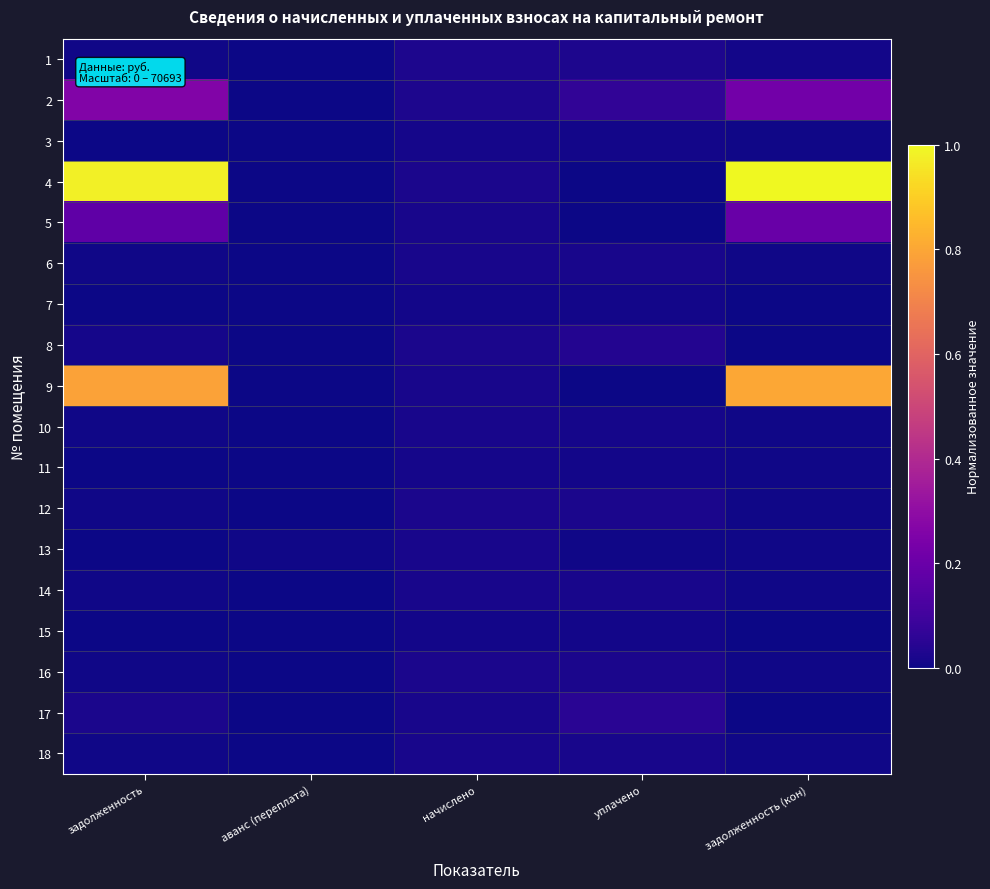

Reading left to right, what are all the values shown in this chart?

1: задолженность=0.0	аванс (переплата)=0.0	начислено=0.0	уплачено=0.0	задолженность (кон)=0.0
2: задолженность=0.3	аванс (переплата)=0.0	начислено=0.0	уплачено=0.1	задолженность (кон)=0.2
3: задолженность=0.0	аванс (переплата)=0.0	начислено=0.0	уплачено=0.0	задолженность (кон)=0.0
4: задолженность=1.0	аванс (переплата)=0.0	начислено=0.0	уплачено=0.0	задолженность (кон)=1.0
5: задолженность=0.2	аванс (переплата)=0.0	начислено=0.0	уплачено=0.0	задолженность (кон)=0.2
6: задолженность=0.0	аванс (переплата)=0.0	начислено=0.0	уплачено=0.0	задолженность (кон)=0.0
7: задолженность=0.0	аванс (переплата)=0.0	начислено=0.0	уплачено=0.0	задолженность (кон)=0.0
8: задолженность=0.0	аванс (переплата)=0.0	начислено=0.0	уплачено=0.0	задолженность (кон)=0.0
9: задолженность=0.8	аванс (переплата)=0.0	начислено=0.0	уплачено=0.0	задолженность (кон)=0.8
10: задолженность=0.0	аванс (переплата)=0.0	начислено=0.0	уплачено=0.0	задолженность (кон)=0.0
11: задолженность=0.0	аванс (переплата)=0.0	начислено=0.0	уплачено=0.0	задолженность (кон)=0.0
12: задолженность=0.0	аванс (переплата)=0.0	начислено=0.0	уплачено=0.0	задолженность (кон)=0.0
13: задолженность=0.0	аванс (переплата)=0.0	начислено=0.0	уплачено=0.0	задолженность (кон)=0.0
14: задолженность=0.0	аванс (переплата)=0.0	начислено=0.0	уплачено=0.0	задолженность (кон)=0.0
15: задолженность=0.0	аванс (переплата)=0.0	начислено=0.0	уплачено=0.0	задолженность (кон)=0.0
16: задолженность=0.0	аванс (переплата)=0.0	начислено=0.0	уплачено=0.0	задолженность (кон)=0.0
17: задолженность=0.0	аванс (переплата)=0.0	начислено=0.0	уплачено=0.0	задолженность (кон)=0.0
18: задолженность=0.0	аванс (переплата)=0.0	начислено=0.0	уплачено=0.0	задолженность (кон)=0.0